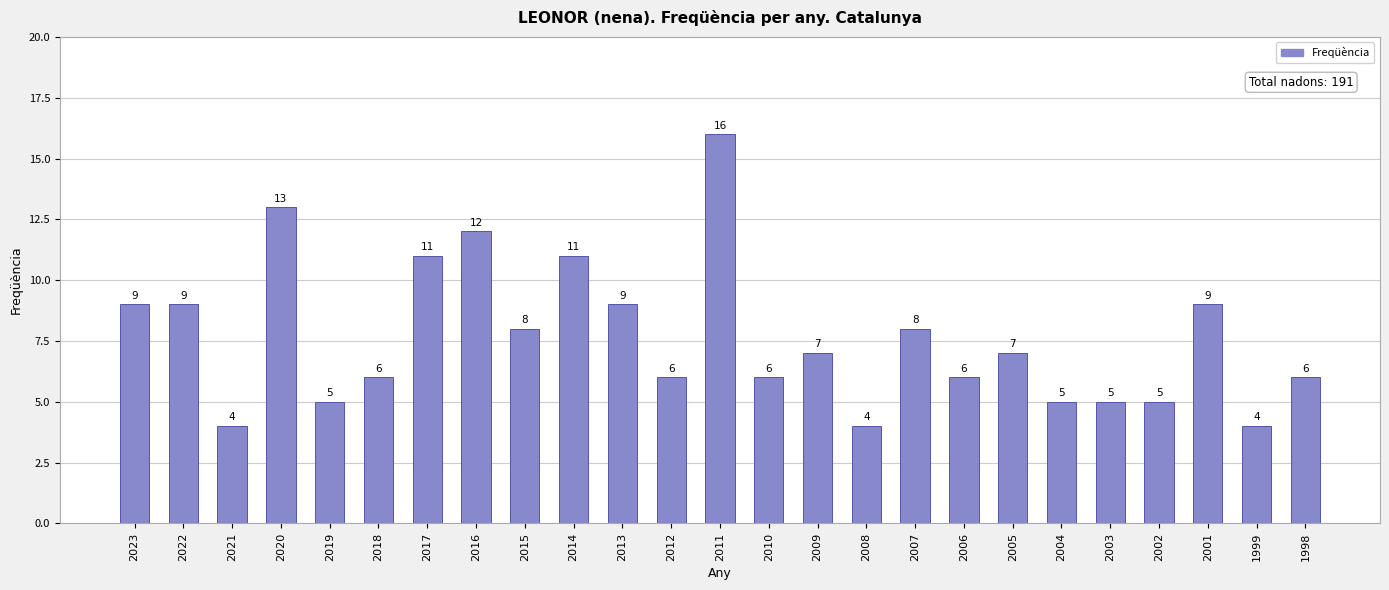

Where does the data first go above 7?

2023